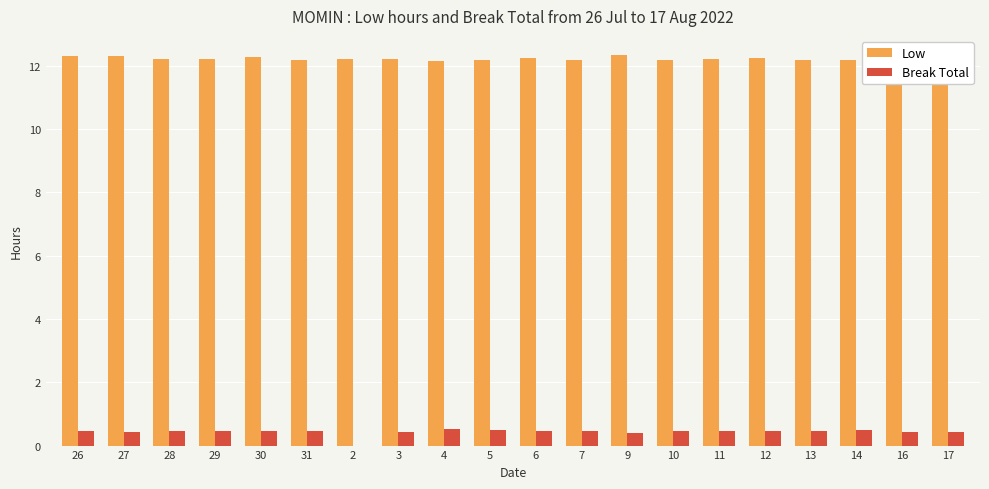

How many groups of bars are there?

20